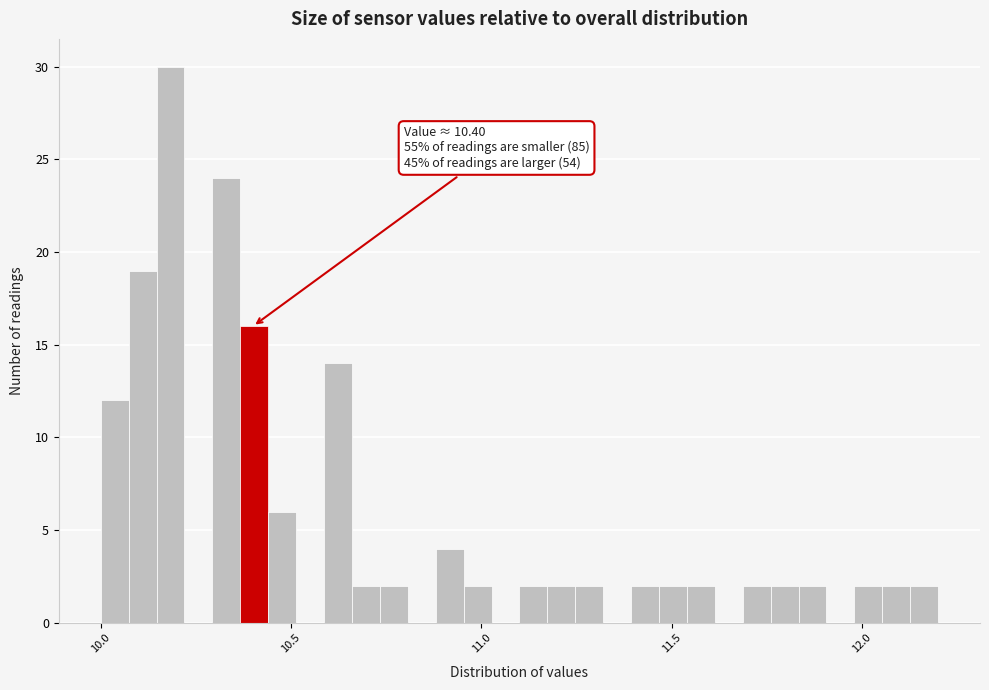

Read against the x-axis, roughly where is the centre of the tallest bar?

10.20